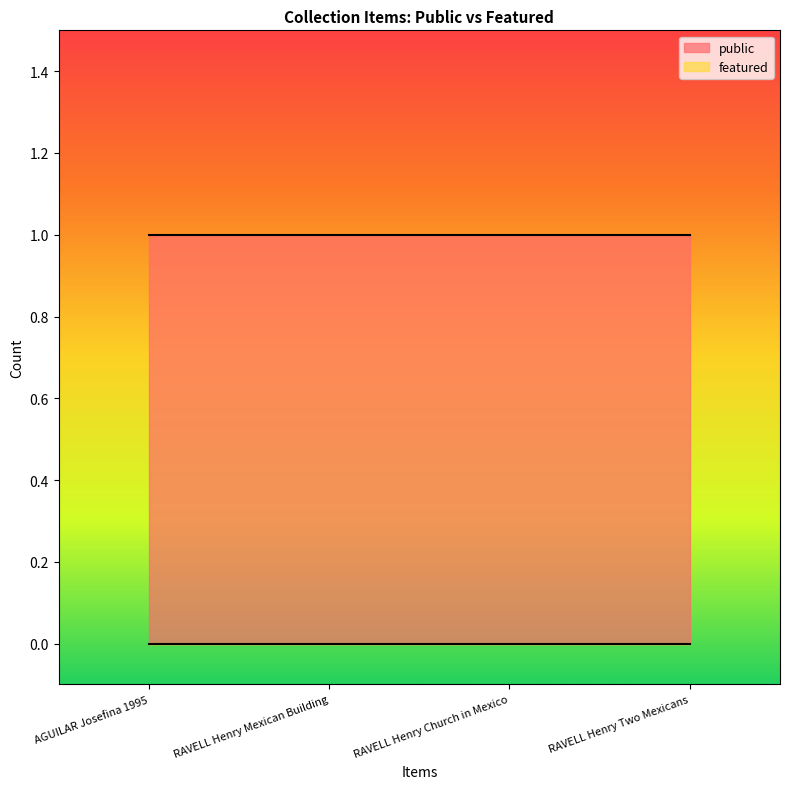

How many lines are shown in the chart?

2